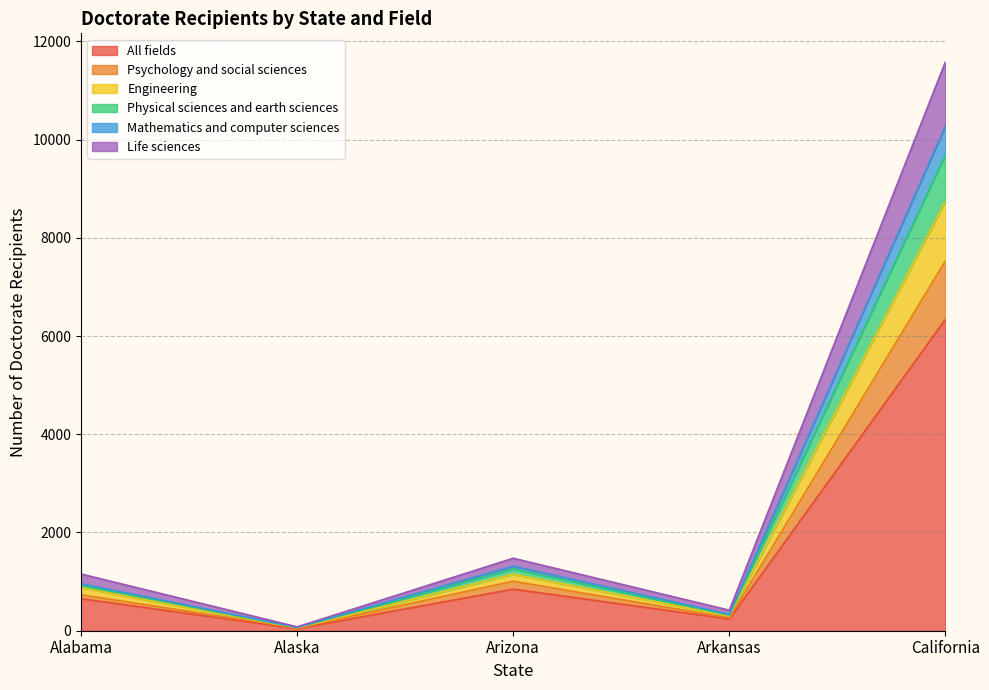

At which category is the sum across all series the highest?

California